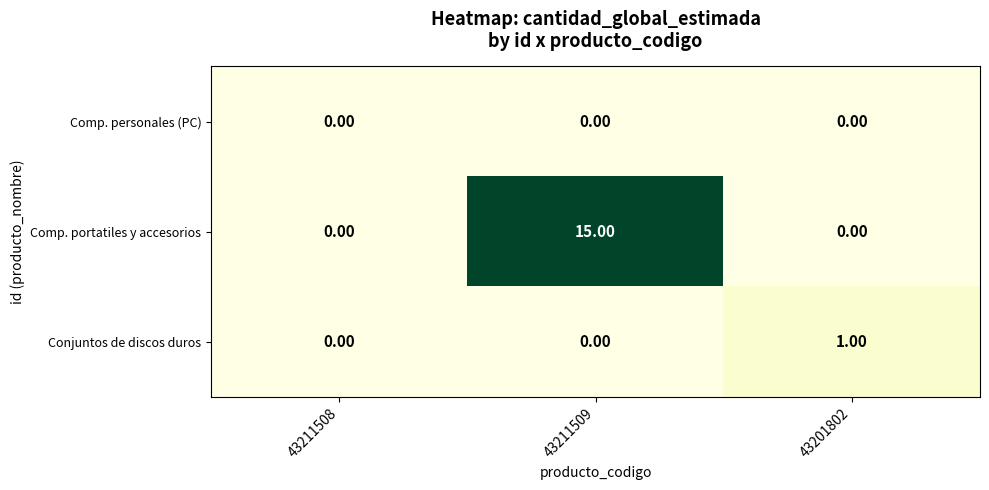

Which series has the widest spread of values?

Comp. portatiles y accesorios